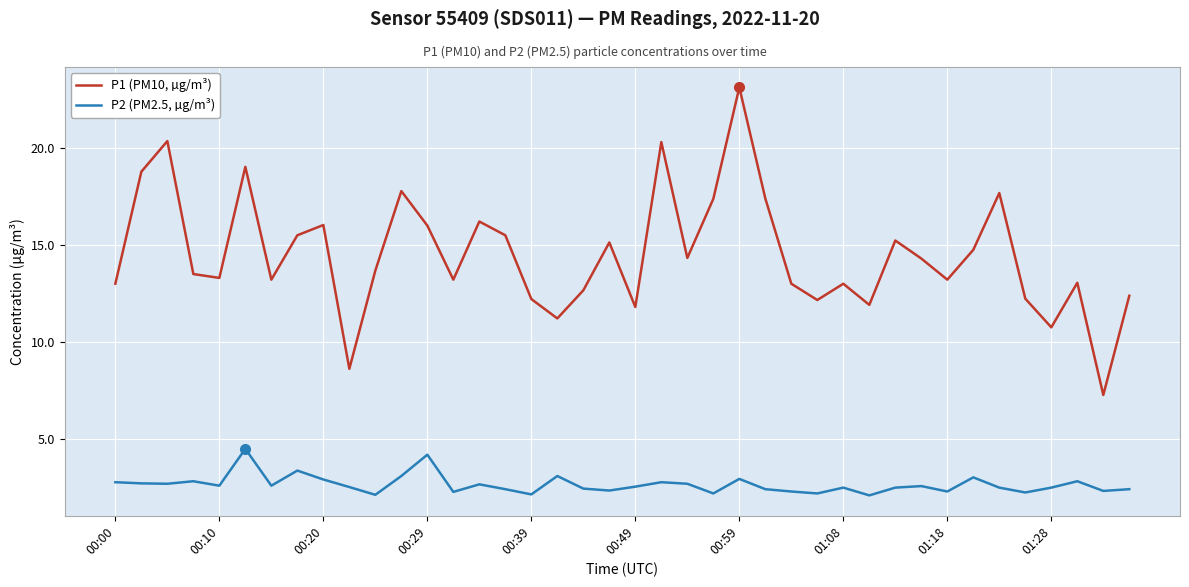

Which series has the largest total across all categories?

P1 (PM10, µg/m³)